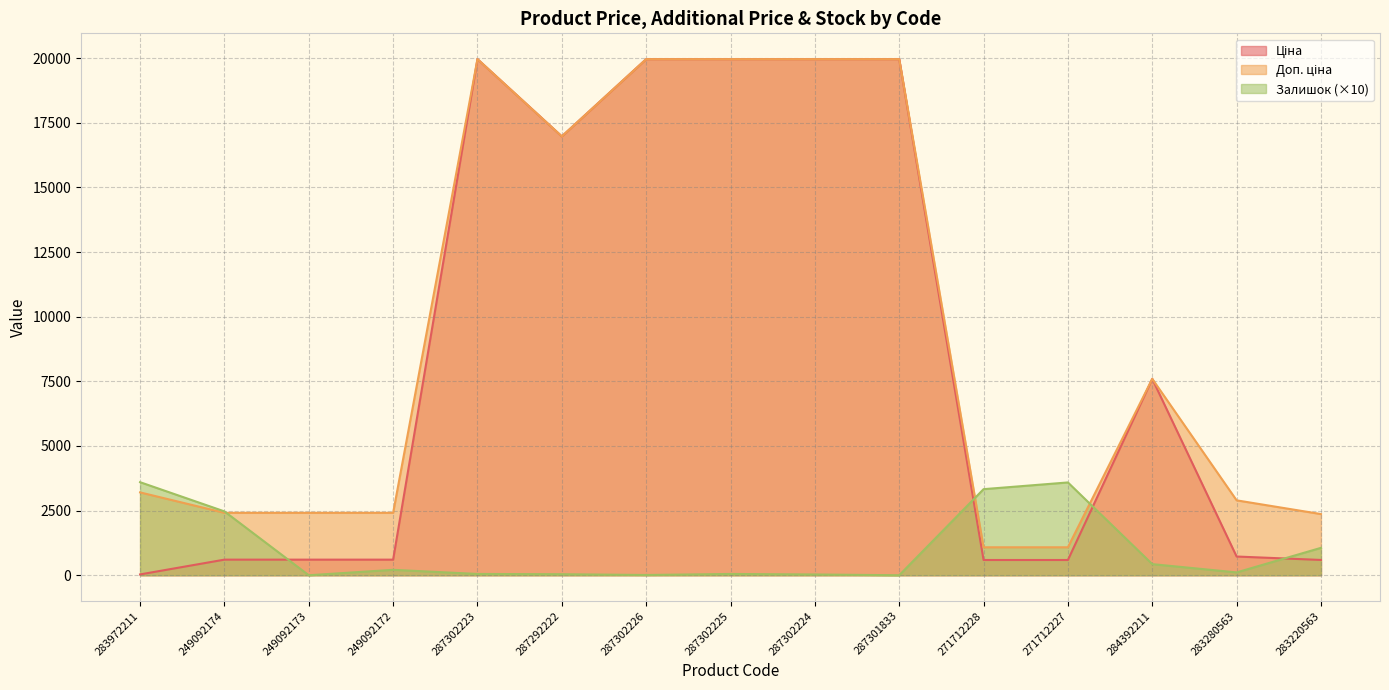

At which category does Доп. ціна reach its first local peak?

287302223